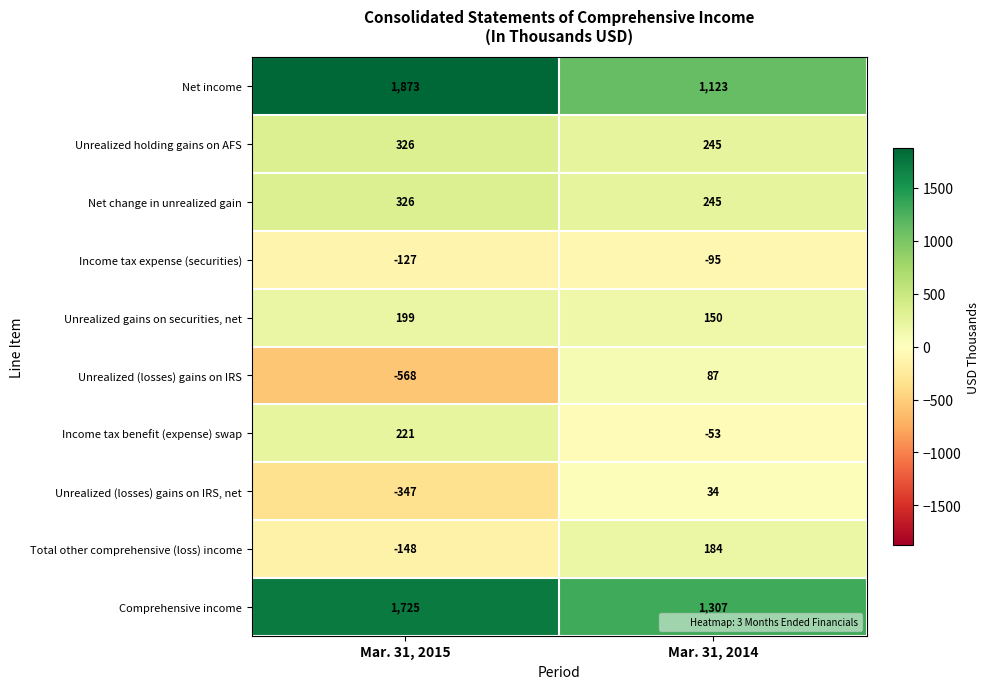

The value of Income tax expense (securities) at Mar. 31, 2015 is -59. True or false?

False